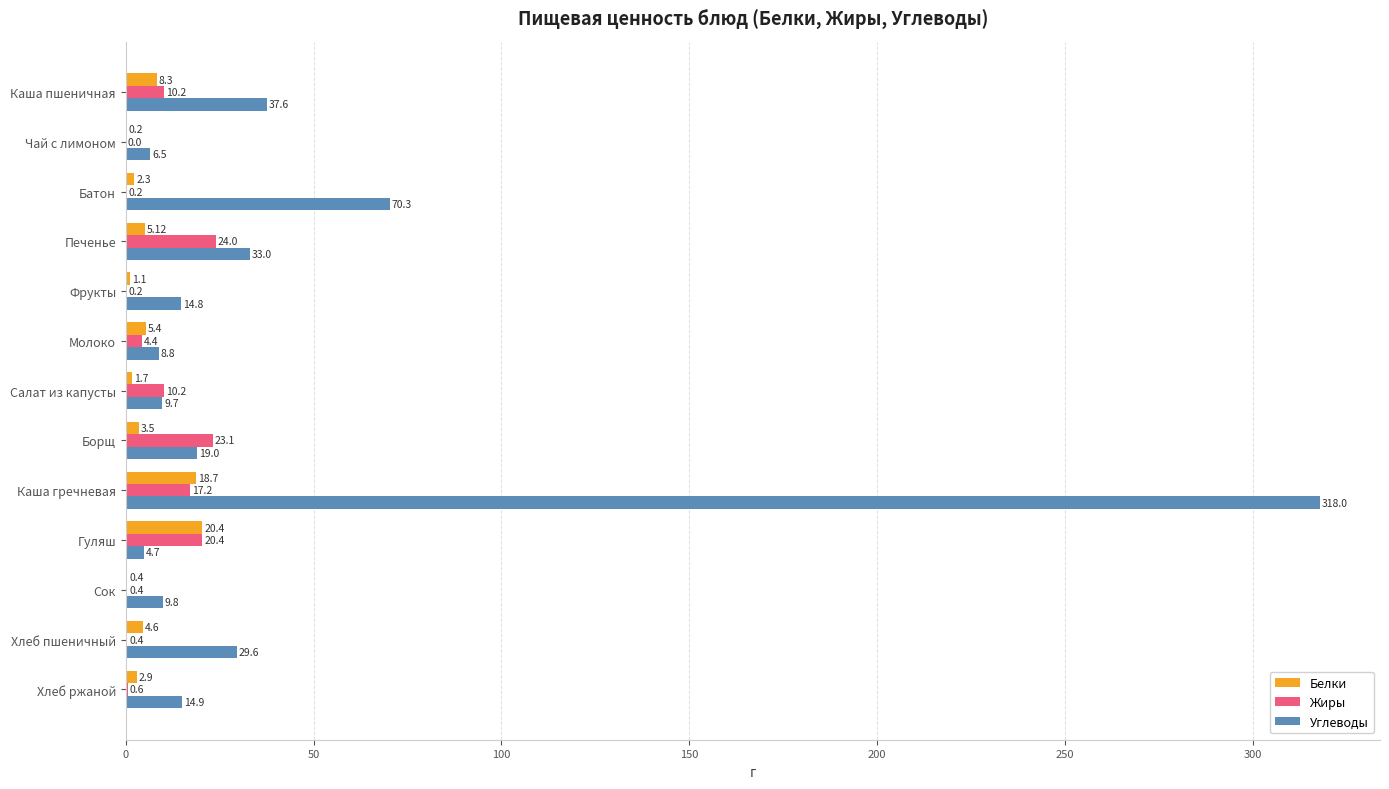

What is the sum of all Жиры values?

111.3